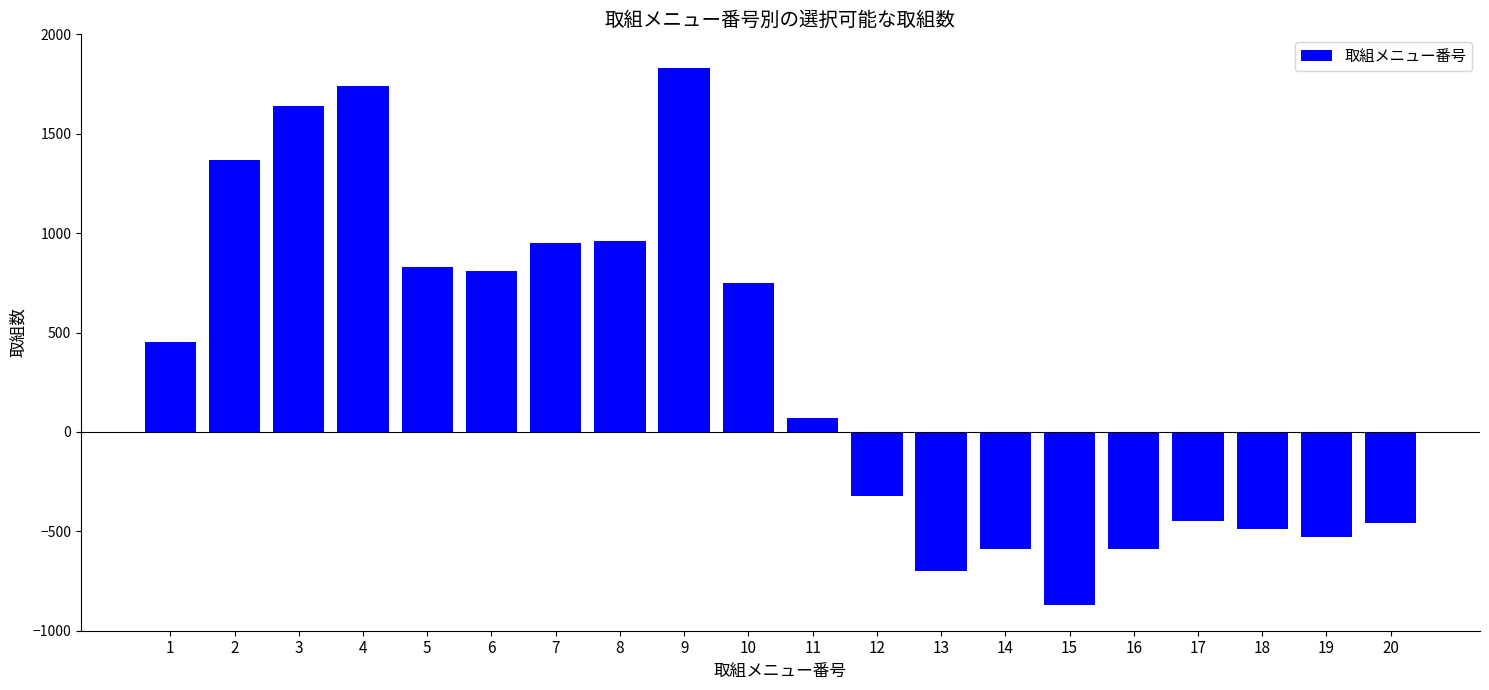

What is the smallest value displayed?

-870